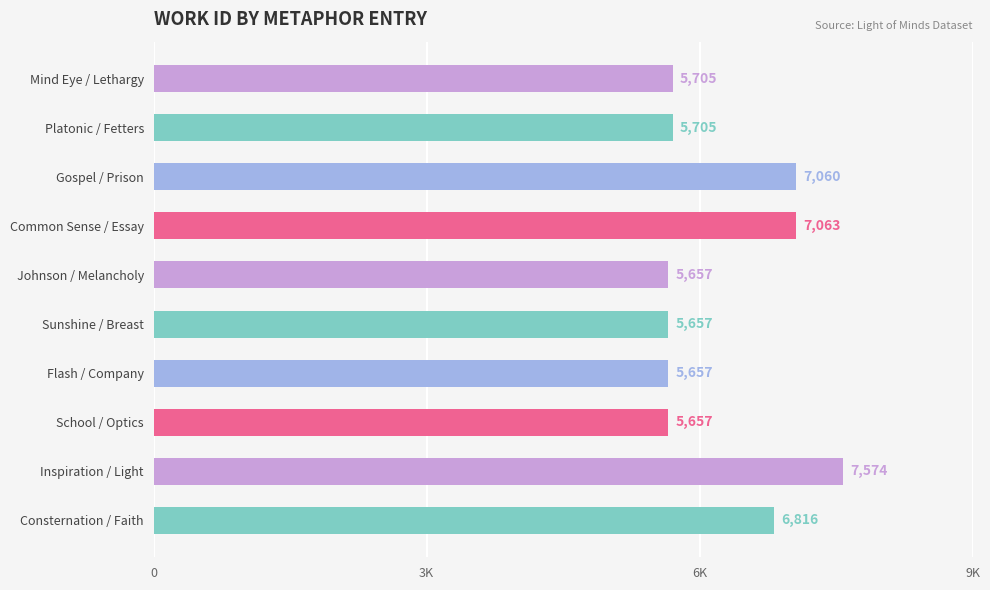

Which label corresponds to the smallest value in the chart?

Johnson / Melancholy